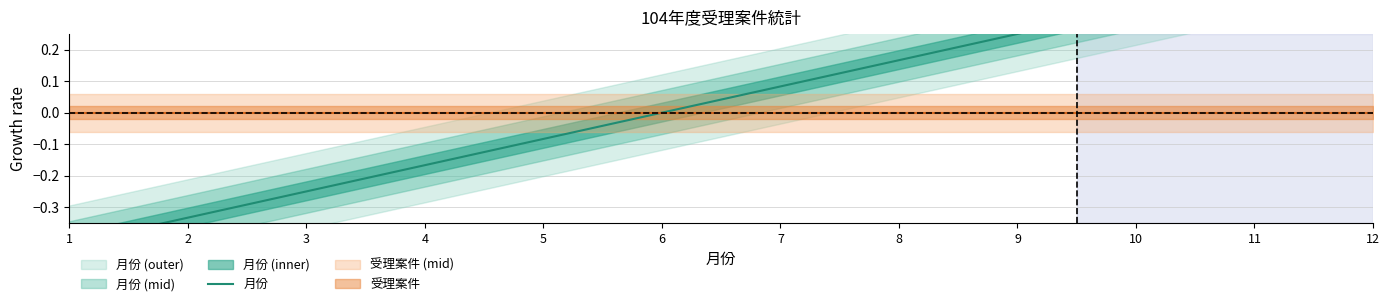

How many categories are shown in the chart?

12